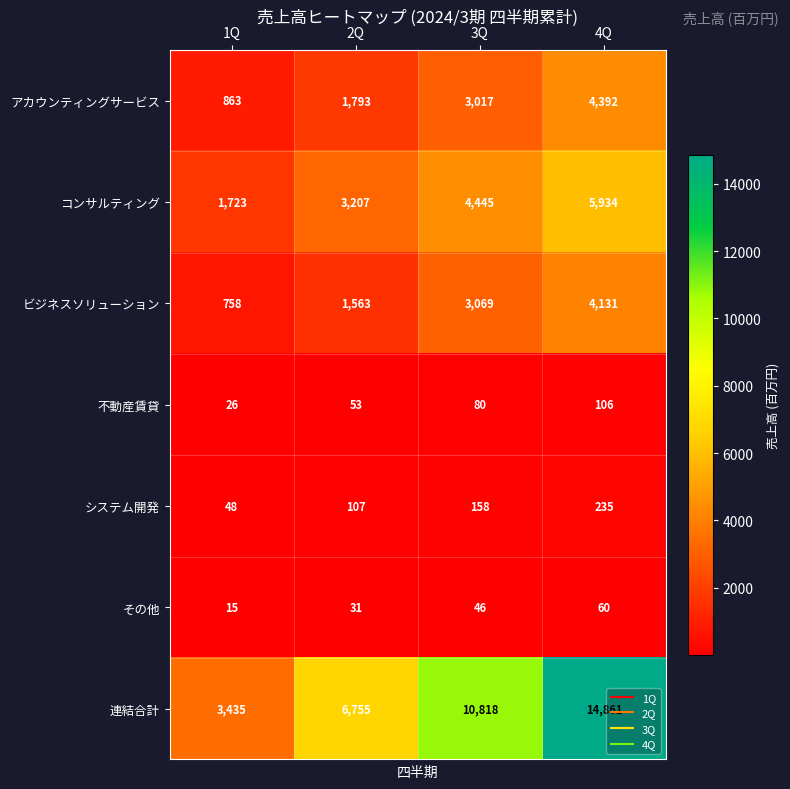

At which label does コンサルティング reach its minimum?

1Q